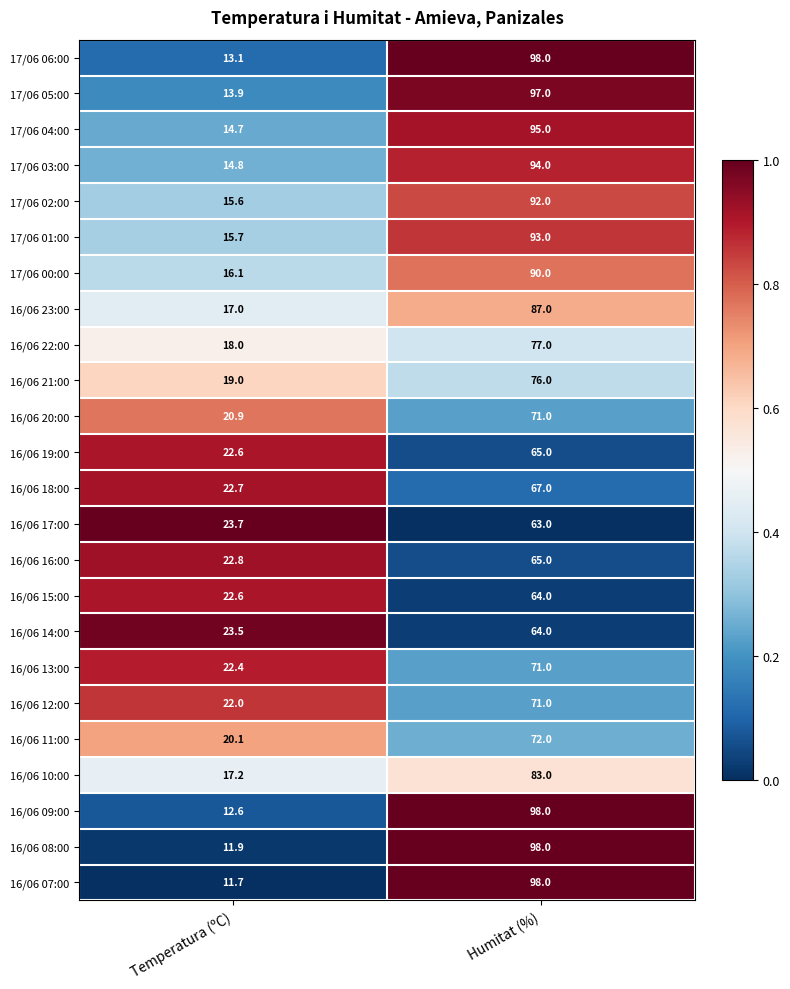

List the labels in order of 17/06 05:00 value, largest first.

Humitat (%), Temperatura (ºC)